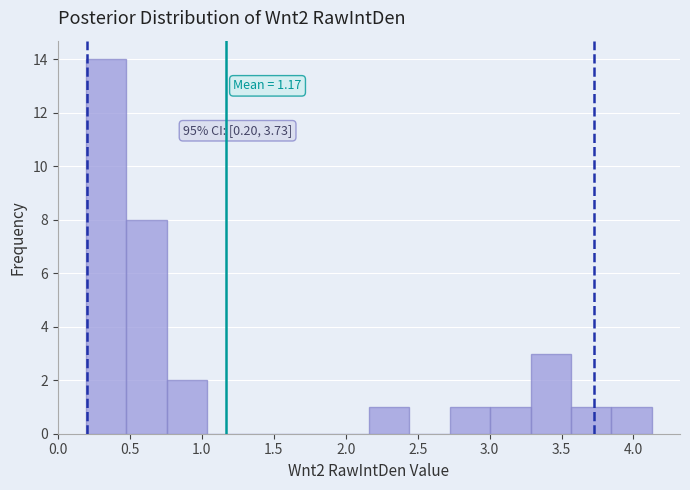

Over which range of the x-axis is the bar tallest?

0.20 to 0.50